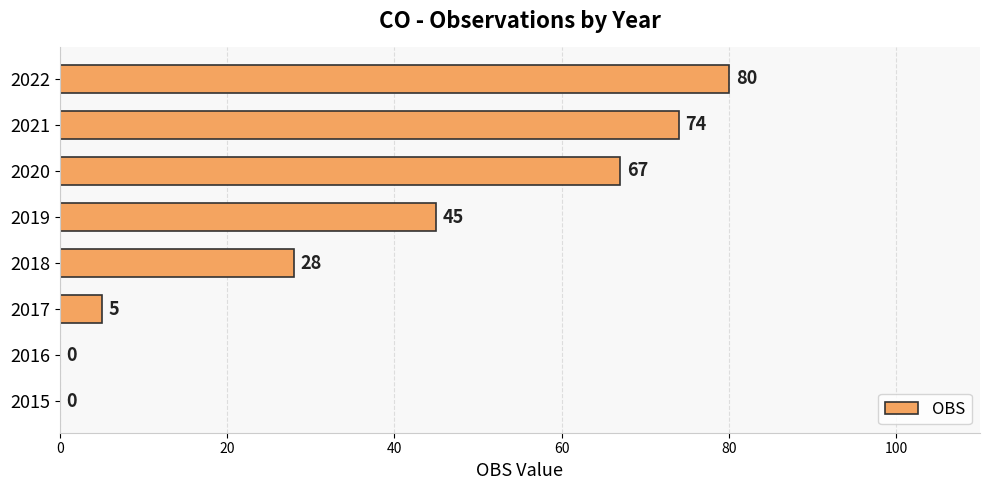

Reading top to bottom, list all the values displayed in this chart.

2022=80	2021=74	2020=67	2019=45	2018=28	2017=5	2016=0	2015=0